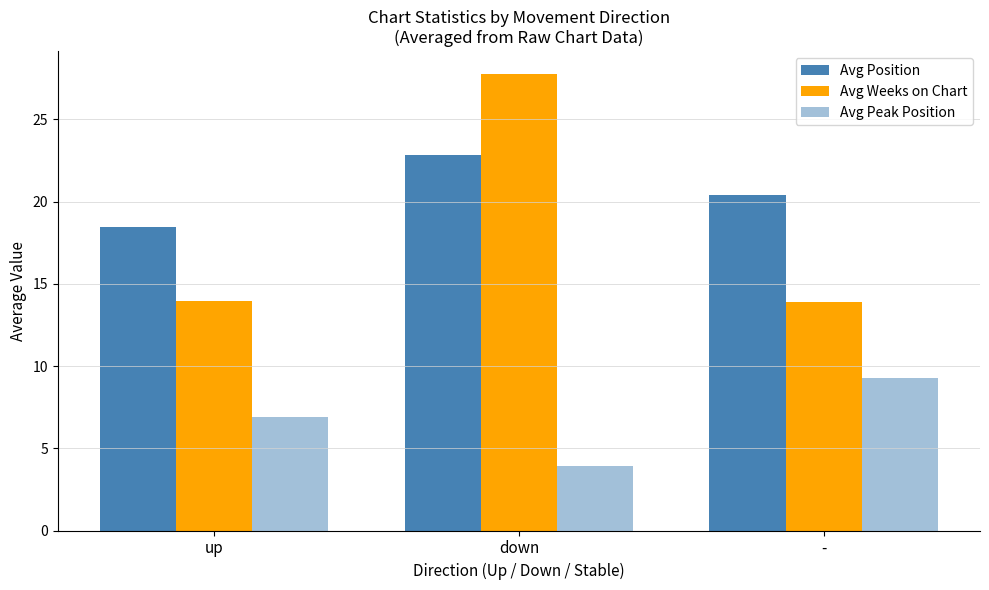

At which label is Avg Position closest to 20?

-